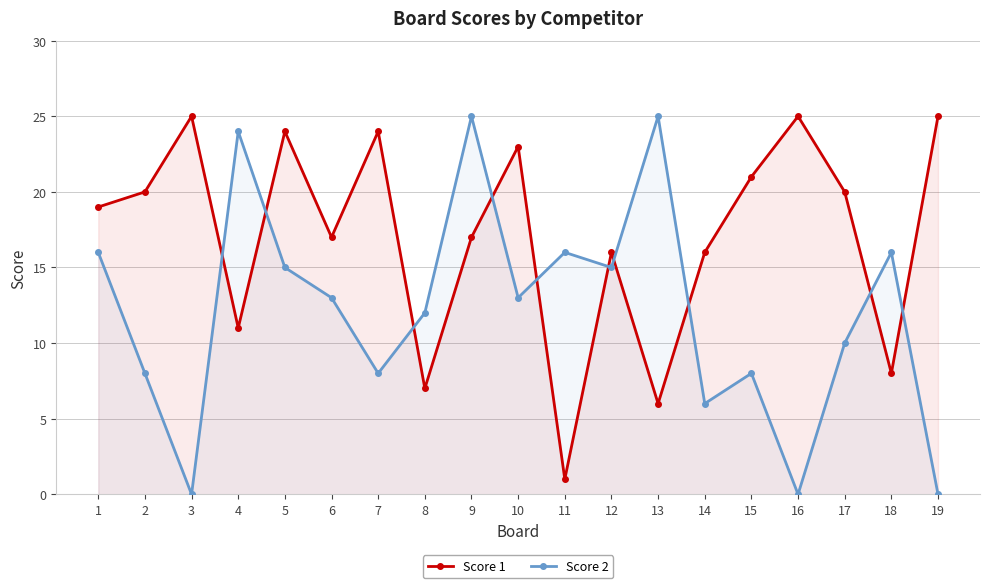

What is the average value of the Score 1 series?

17